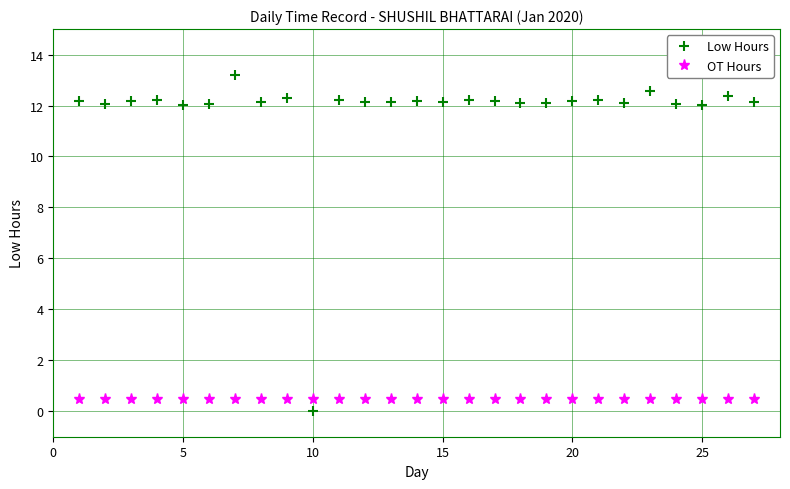

At how many categories does at least one series exceed 11?

26